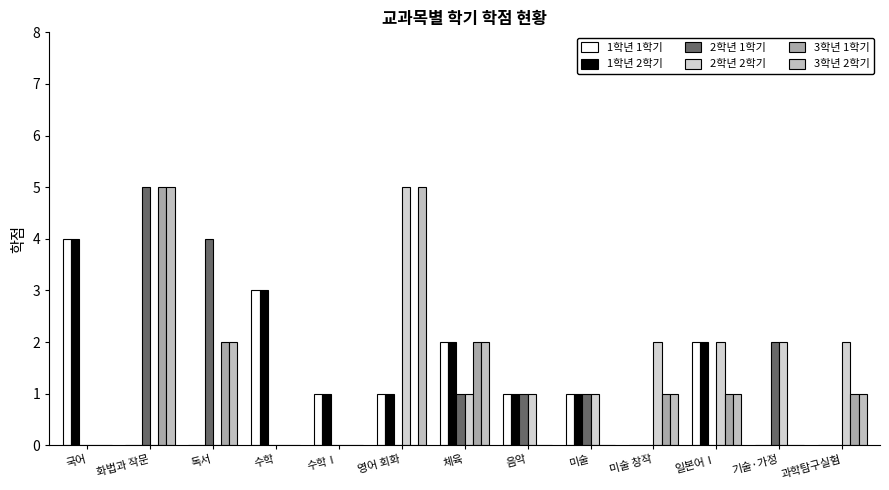

Which category has the lowest value in the 1학년 2학기 series?

화법과 작문